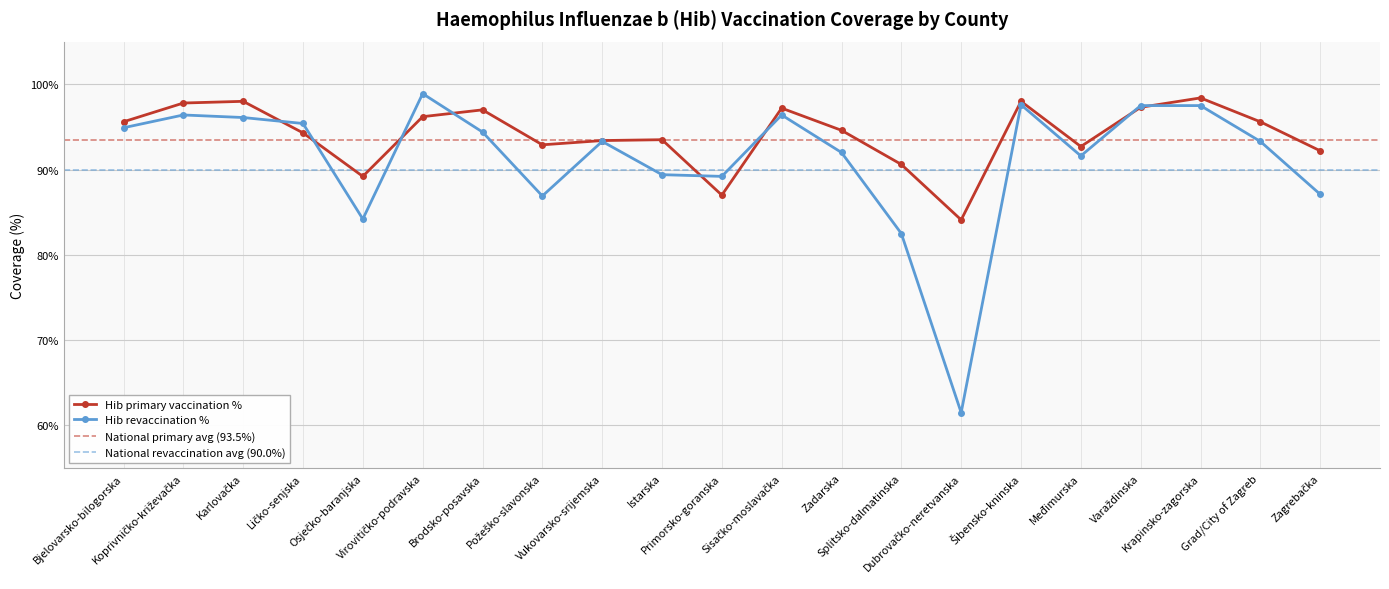

What is the label of the 18th point from the right?

Ličko-senjska